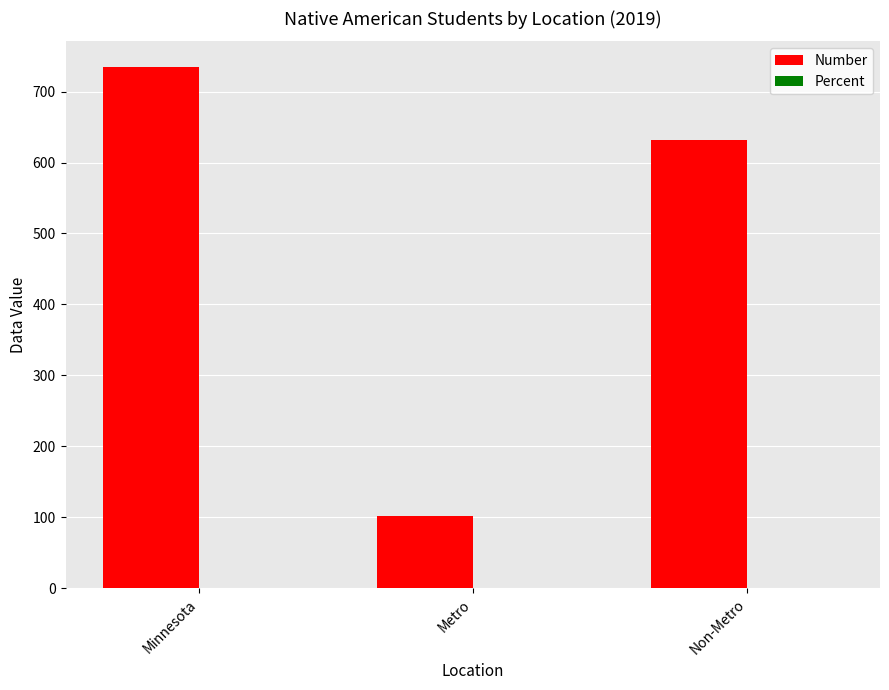

How many distinct data groups are displayed?

2